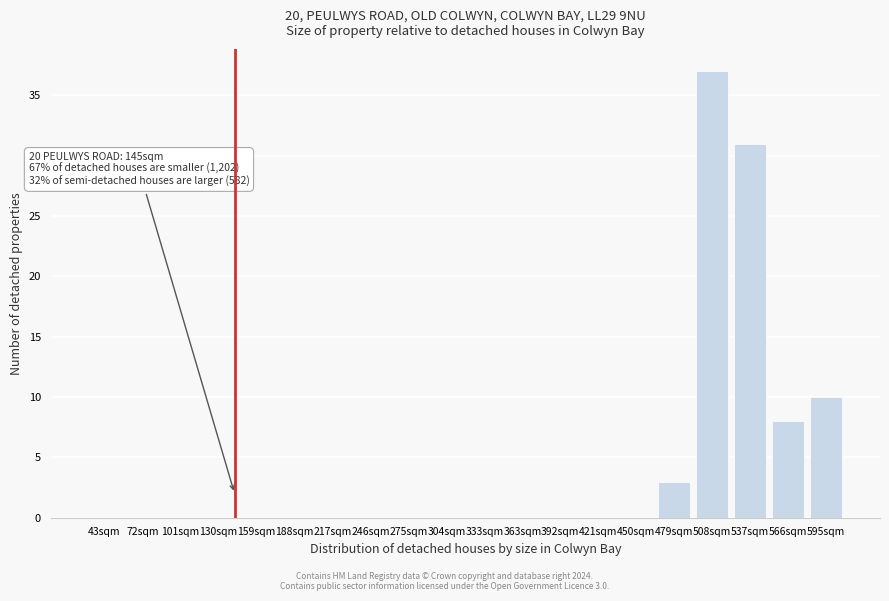

Reading left to right, list all the values displayed in this chart.

43sqm=0	72sqm=0	101sqm=0	130sqm=0	159sqm=0	188sqm=0	217sqm=0	246sqm=0	275sqm=0	304sqm=0	333sqm=0	363sqm=0	392sqm=0	421sqm=0	450sqm=0	479sqm=3	508sqm=37	537sqm=31	566sqm=8	595sqm=10